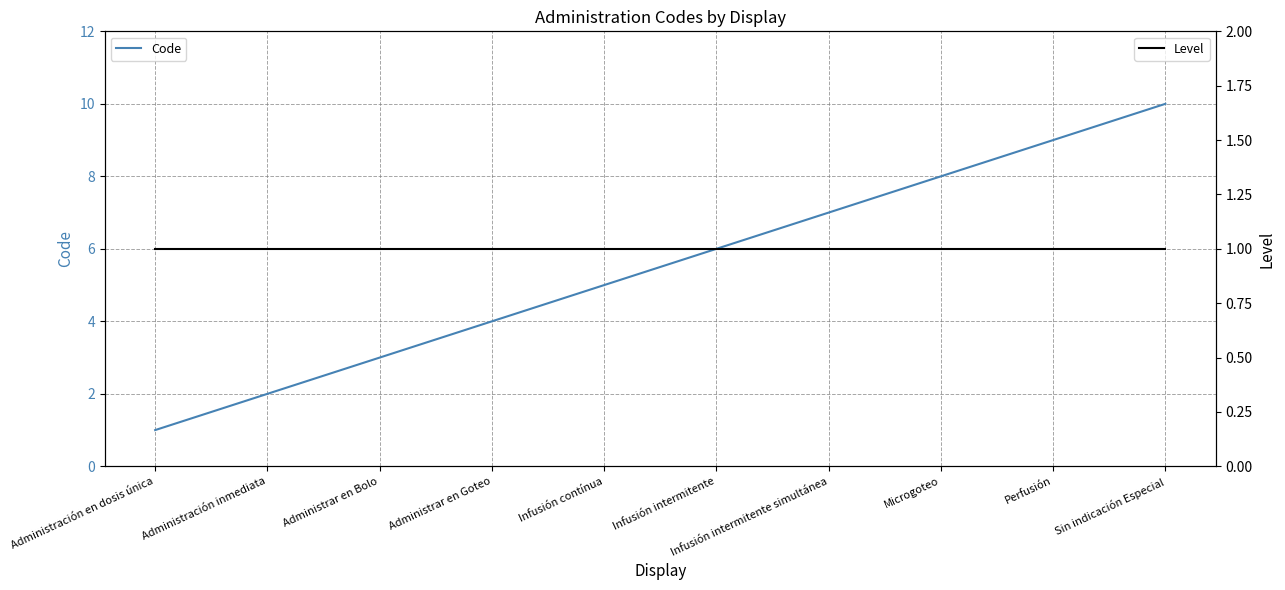

Count the Code values in the range 3 to 8.

6